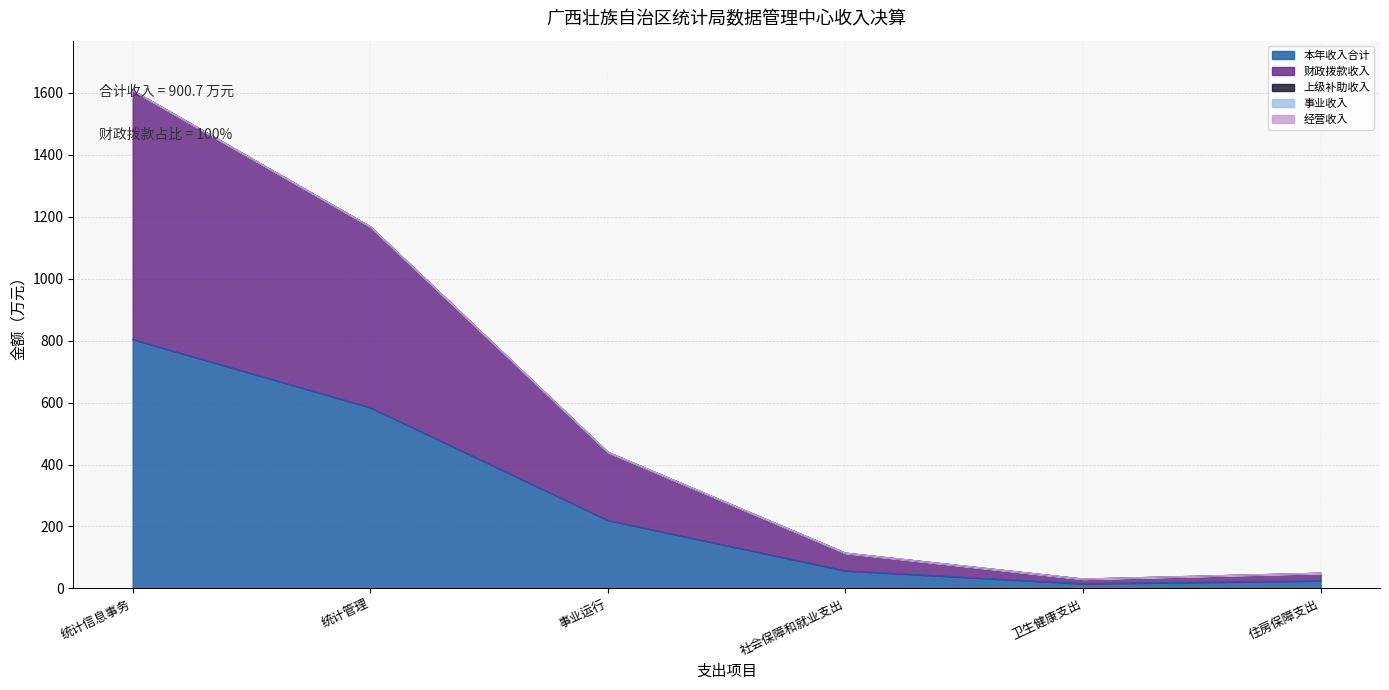

True or false: 财政拨款收入 and 经营收入 cross at least once.

False